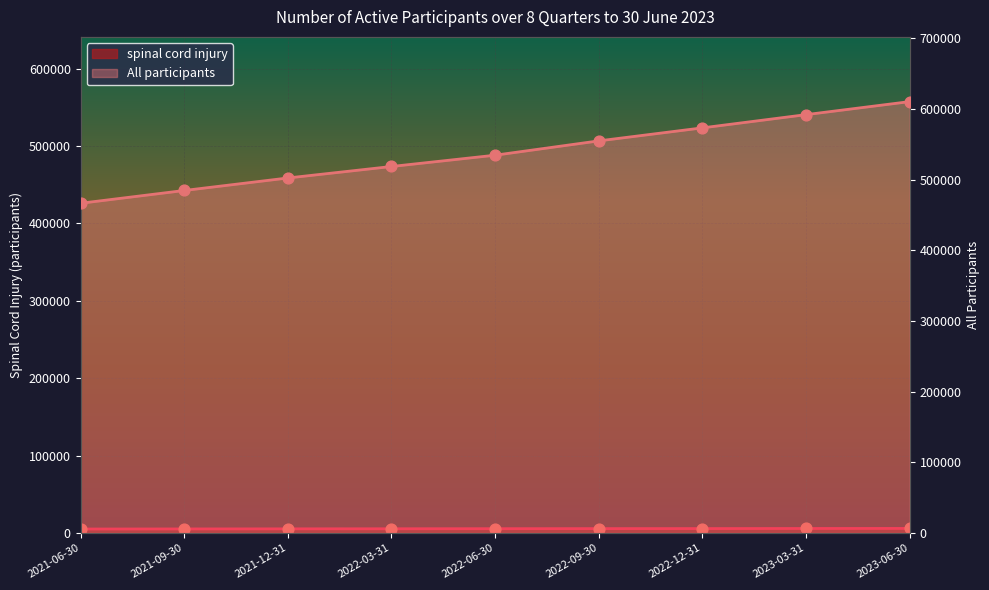

Is the value of All participants at 2022-12-31 greater than the value of spinal cord injury at 2022-03-31?

Yes